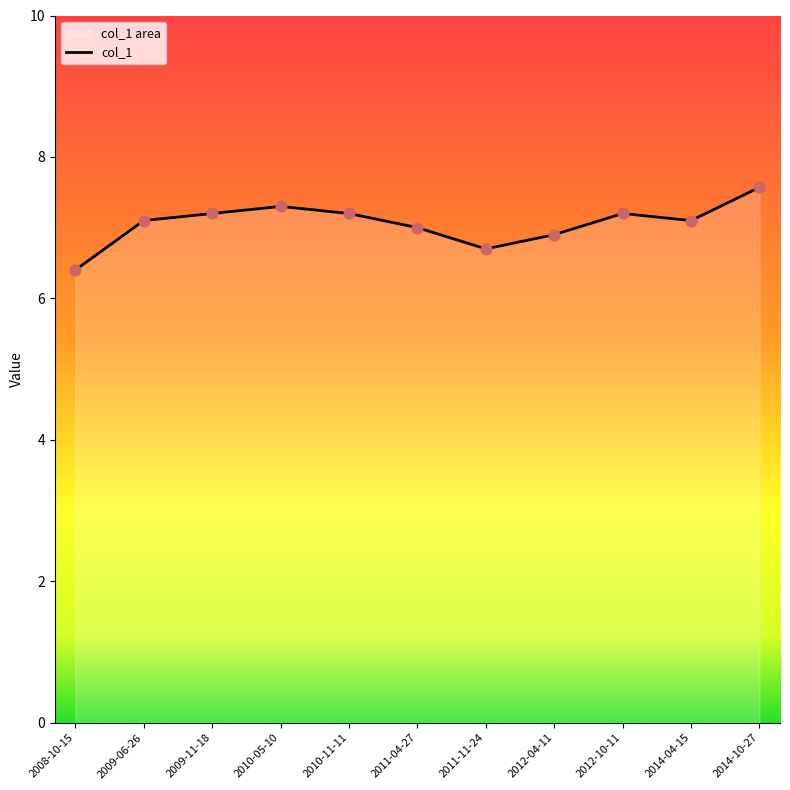

What is the change in value from 2009-11-18 to 2011-11-24?

-0.5